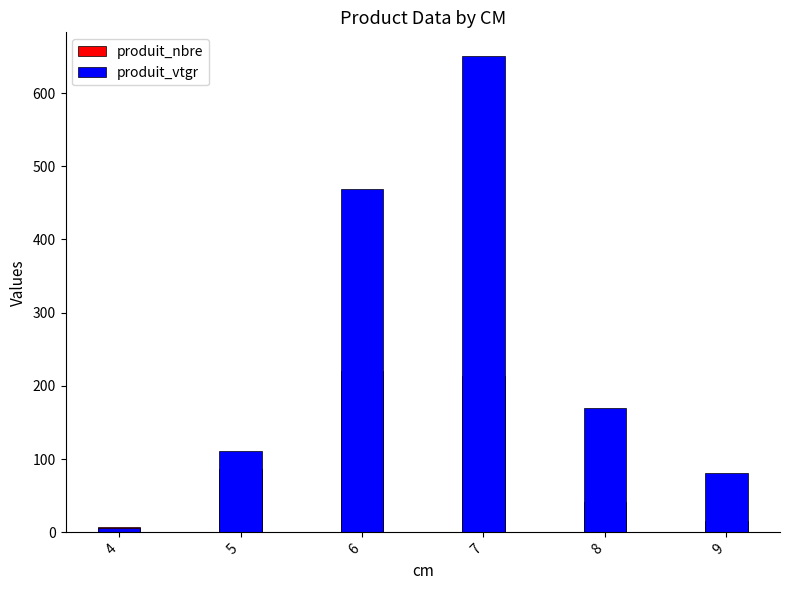

Reading left to right, extract all data points from this chart.

produit_nbre: 7.0	86.0	221.0	214.0	42.0	16.0
produit_vtgr: 5.6	111.3	469.2	650.4	169.5	80.8